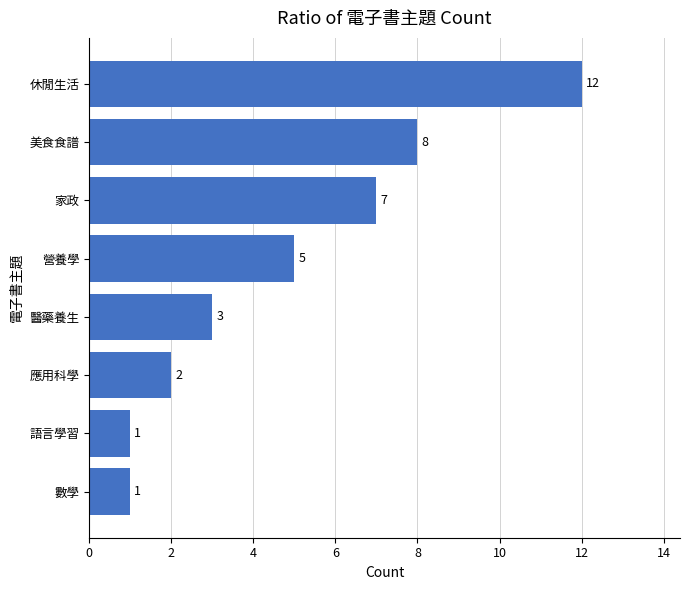

Which has a higher value, 營養學 or 語言學習?

營養學